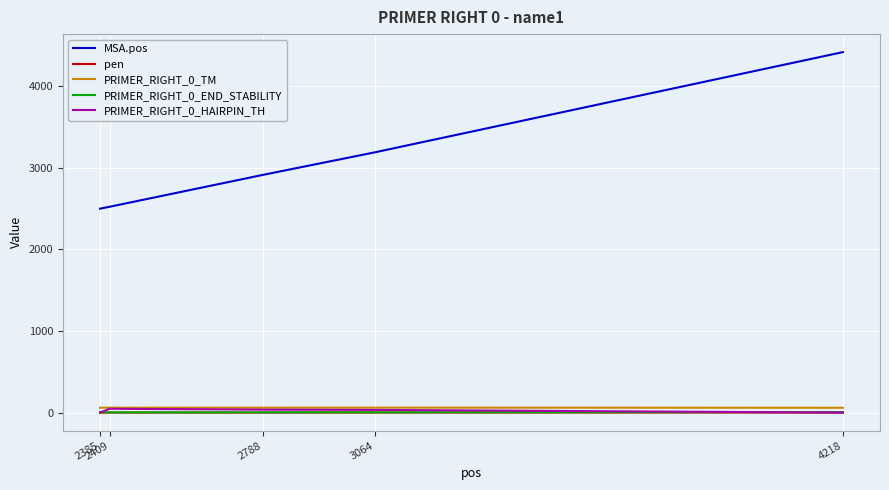

What is the difference between the MSA.pos values at 3064 and 4218?

1226.0